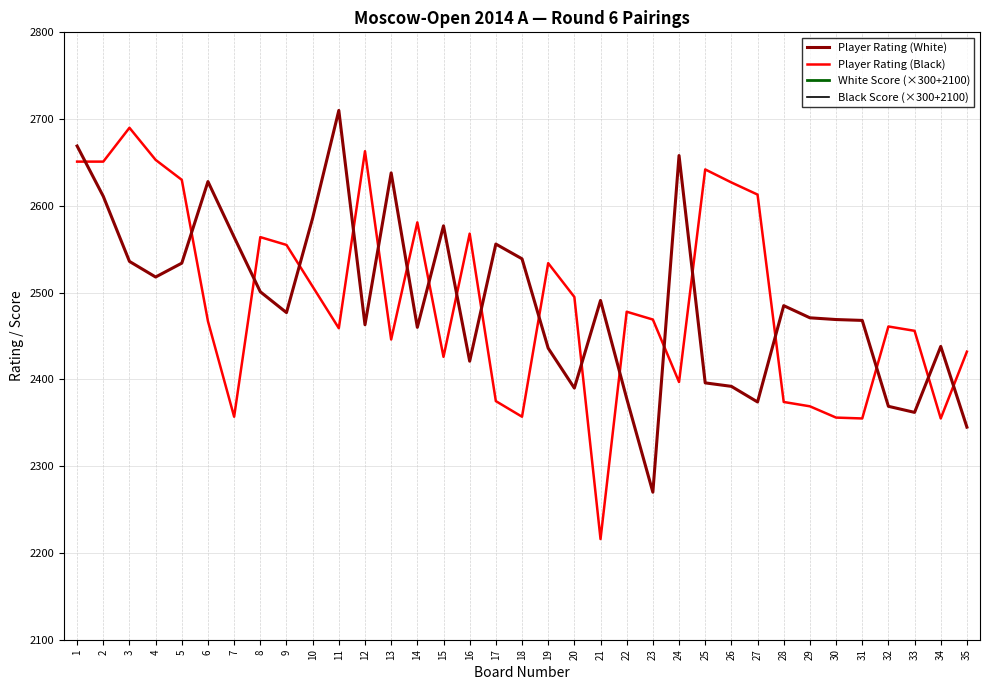

Between 34 and 29, which is larger?

29